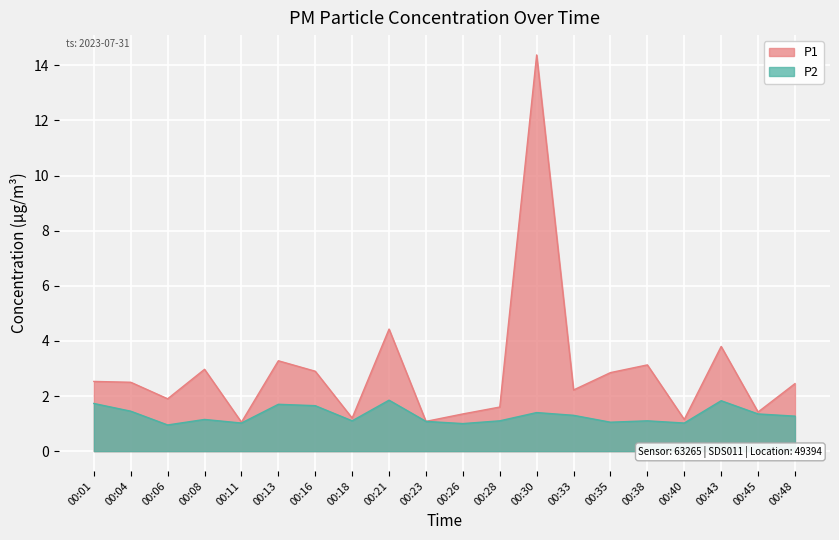

True or false: P2 and P1 cross at least once.

False